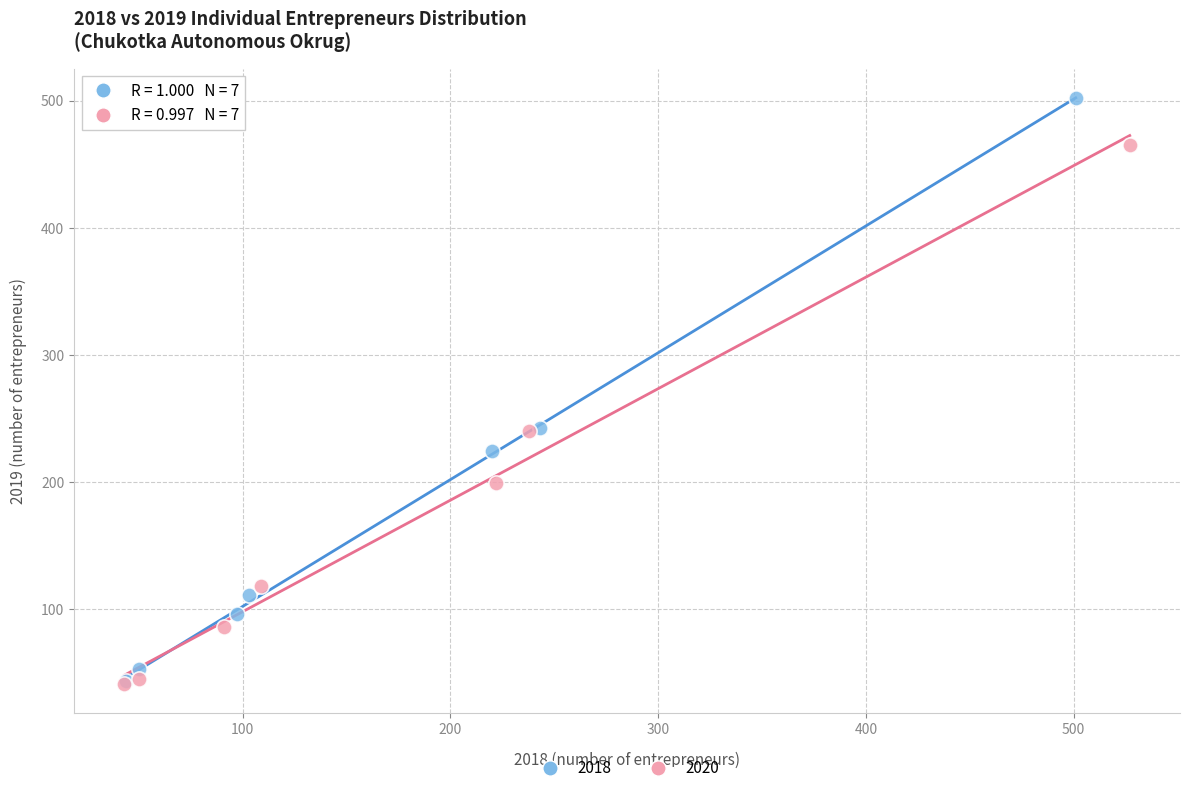

Which series has the largest Y range (max minus min)?

2018